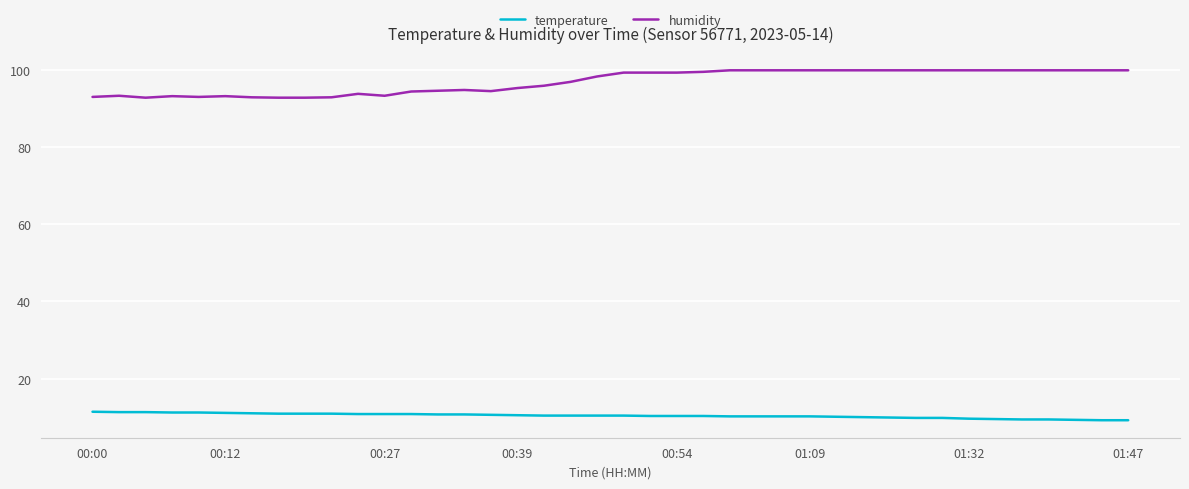

What is the difference between the maximum and minimum values in the temperature series?

2.2